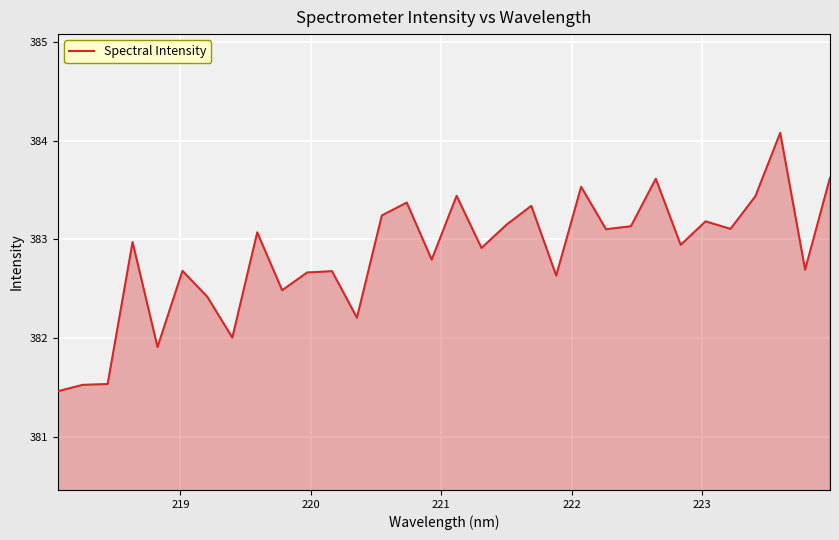

What is the maximum value shown in the chart?

384.1